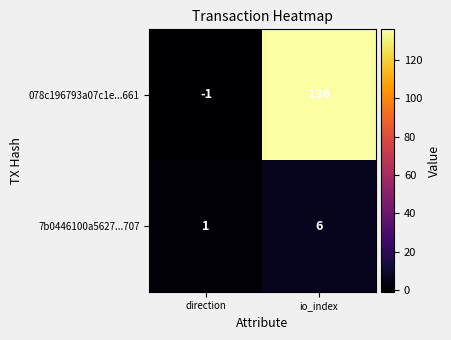

Reading left to right, list all the values displayed in this chart.

078c196793a07c1e...661: direction=-1	io_index=136
7b0446100a5627...707: direction=1	io_index=6